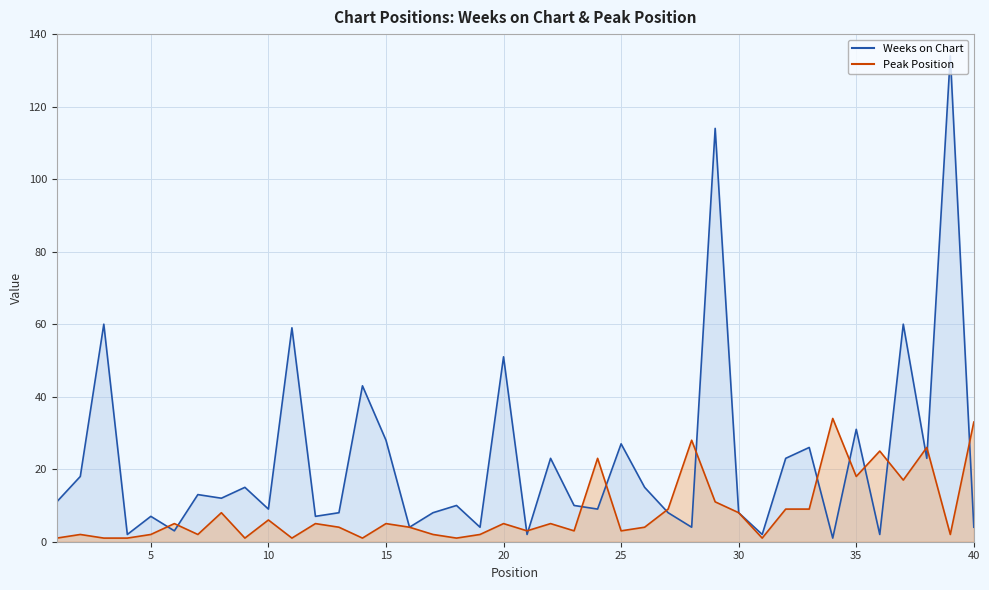

Is the value of Peak Position at 1 greater than the value of Weeks on Chart at 12?

No